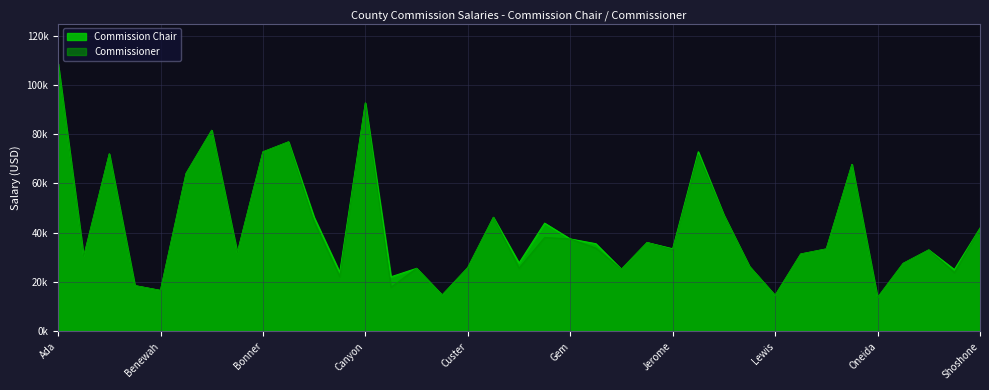

Between Caribou and Gem, which is larger?

Gem